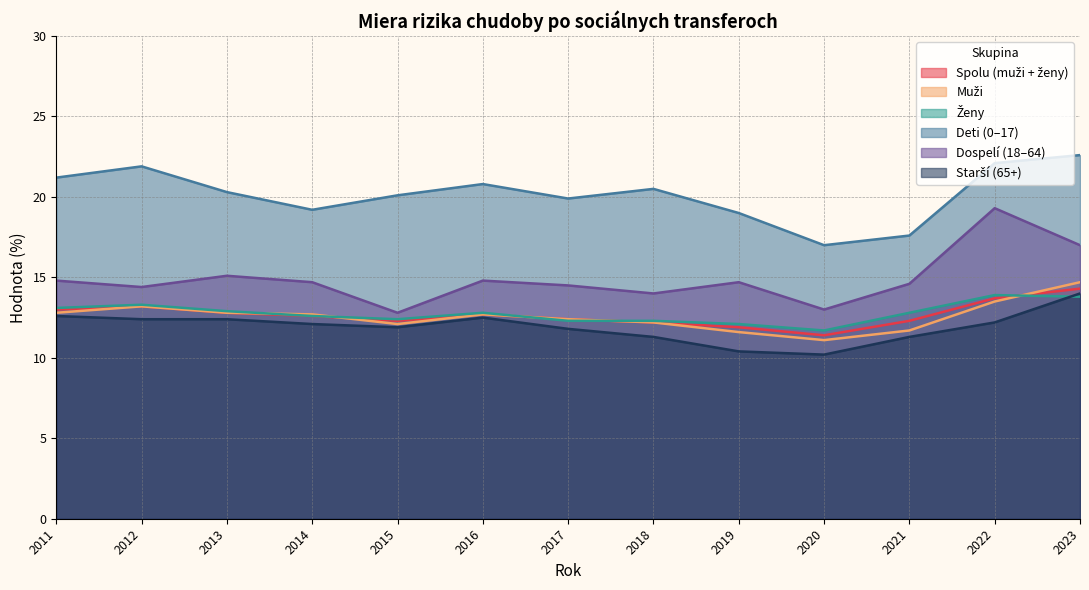

What is the spread (max minus min) of values at 2017?

8.1